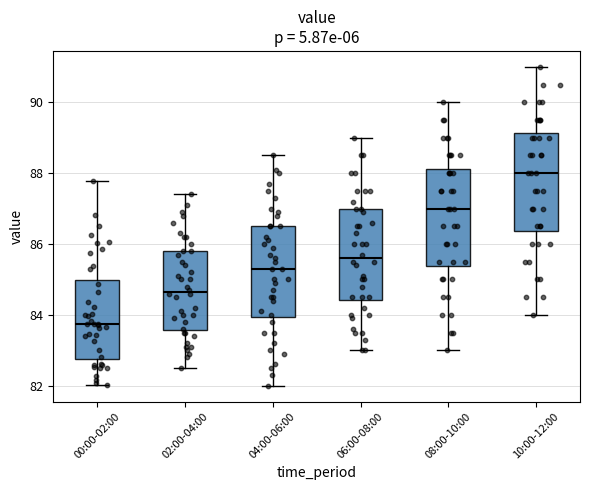

Reading left to right, transcribe this box plot: for each box, give where its median line is, the range the box spans, and where its two whiskers end, as read against the y-axis. The values are not printed on the chart, so give them approximately, as read against the axis.

00:00-02:00: median 83.8, box 82.8 to 85.0, whiskers 82.0 to 87.8
02:00-04:00: median 84.6, box 83.6 to 85.8, whiskers 82.6 to 87.4
04:00-06:00: median 85.4, box 84.0 to 86.6, whiskers 82.0 to 88.6
06:00-08:00: median 85.6, box 84.4 to 87.0, whiskers 83.0 to 89.0
08:00-10:00: median 87.0, box 85.4 to 88.2, whiskers 83.0 to 90.0
10:00-12:00: median 88.0, box 86.4 to 89.2, whiskers 84.0 to 91.0